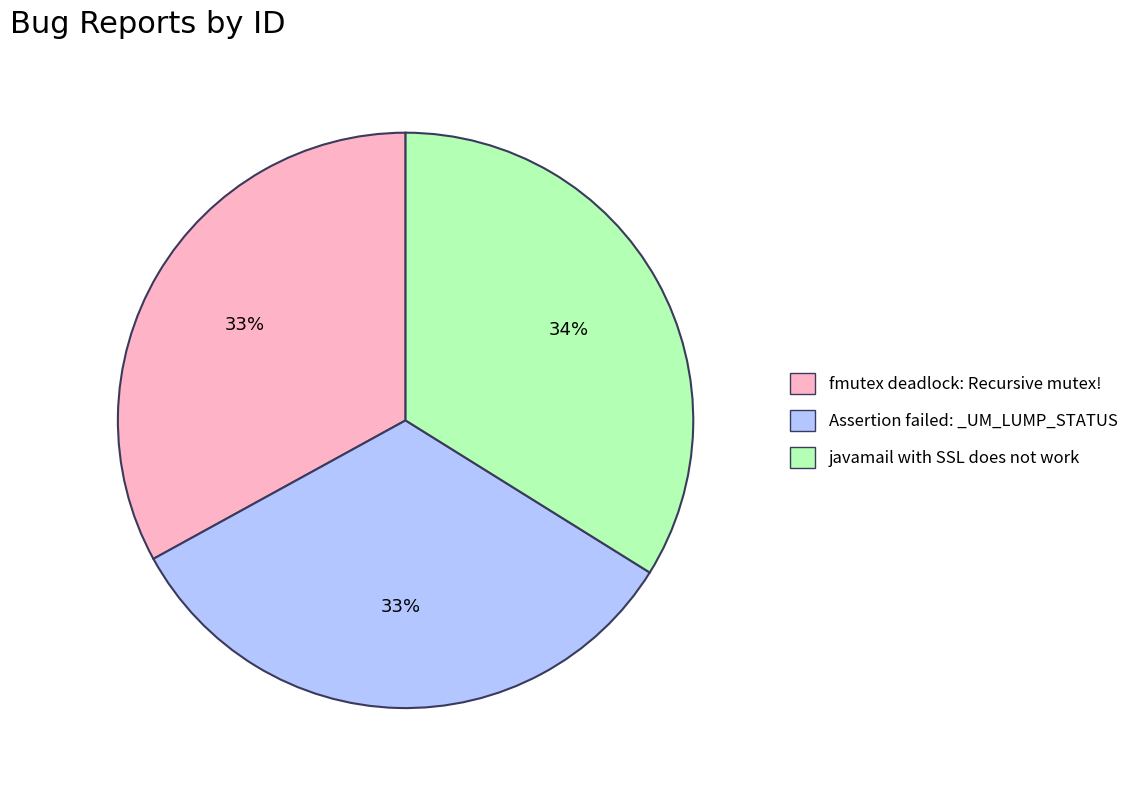

How many slices are in this pie chart?

3